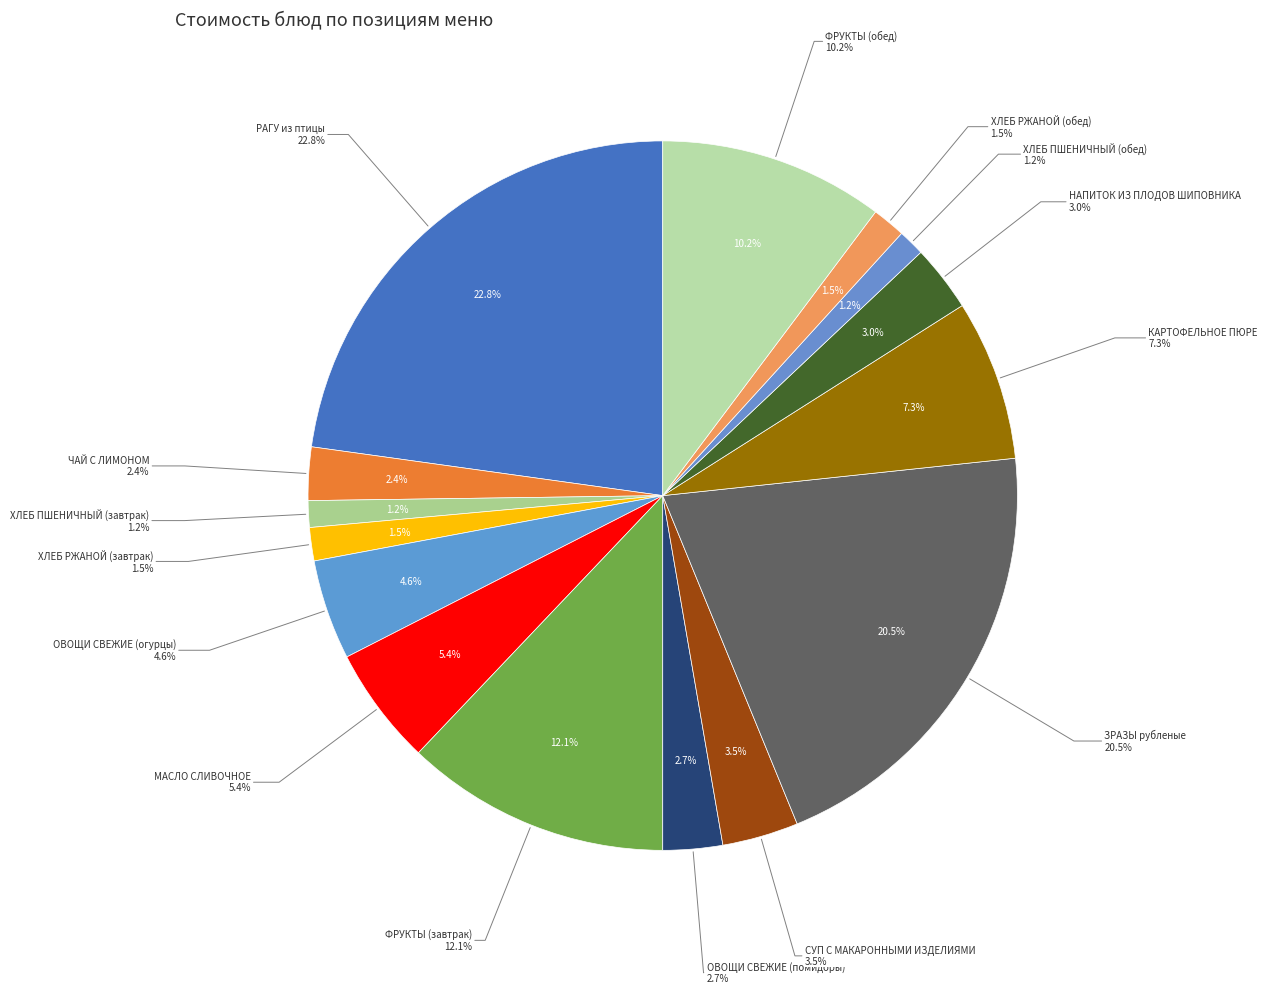

What is the smallest slice in the pie chart?

ХЛЕБ ПШЕНИЧНЫЙ (завтрак)